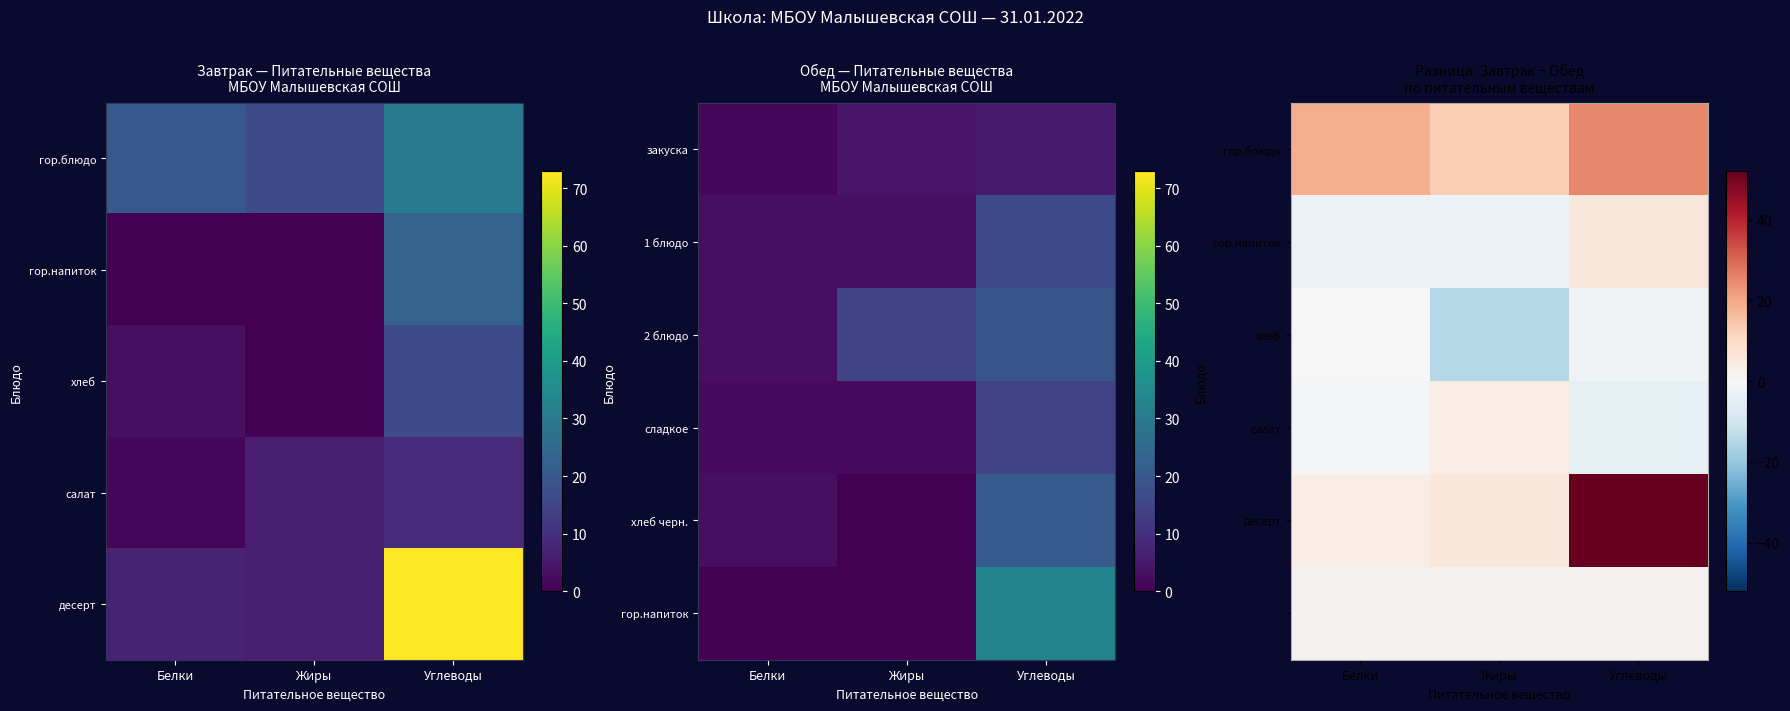

Is it true that хлеб equals -5.2 at Белки?

False